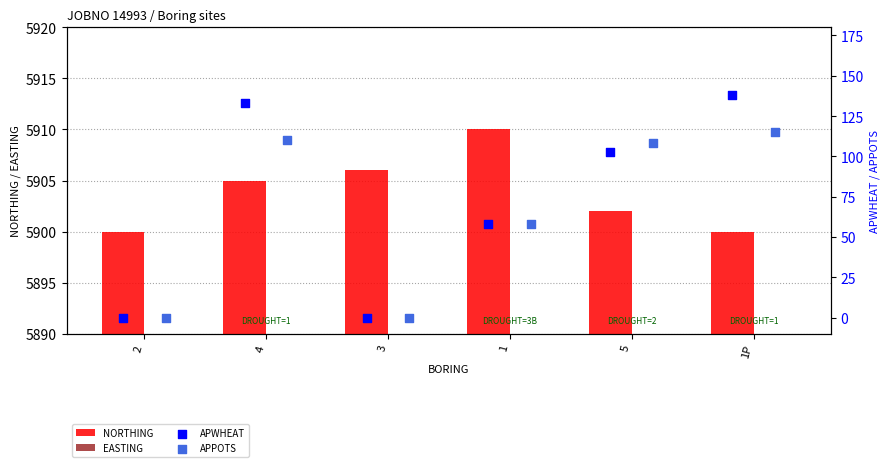

Which series has the widest spread of Y values?

APWHEAT